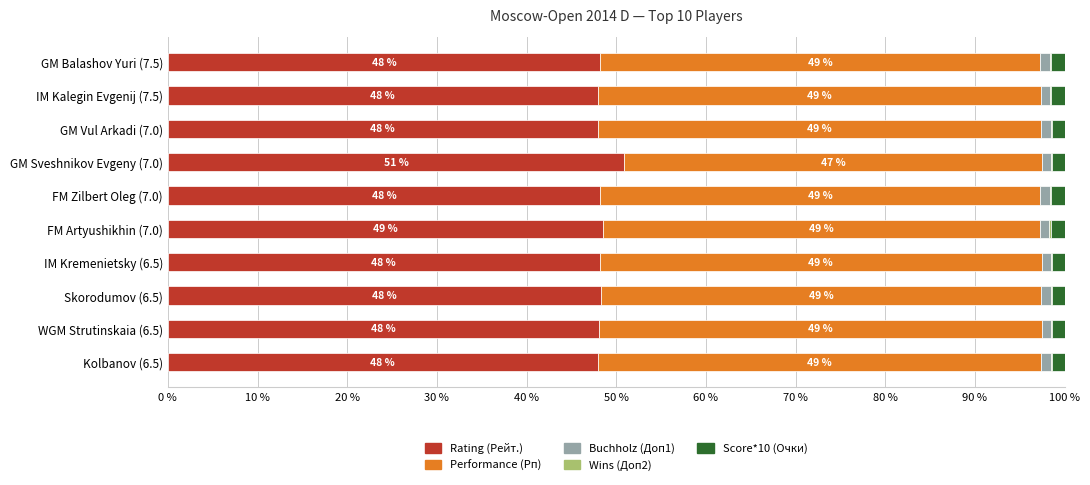

The Rating (Рейт.) series shows 50.9 at GM Sveshnikov Evgeny (7.0). True or false?

True